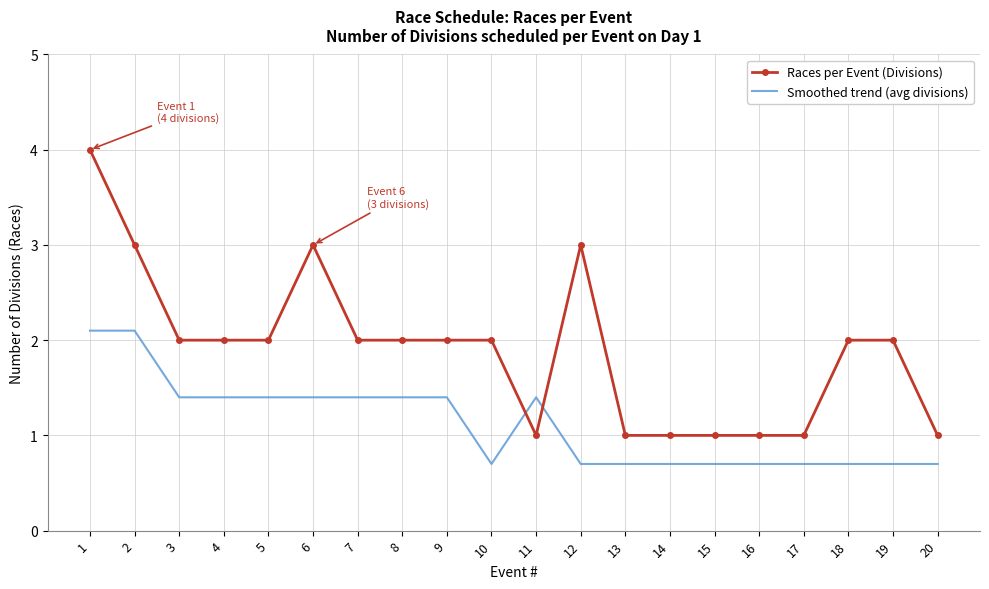

Between which two adjacent categories do Smoothed trend (avg divisions) and Races per Event (Divisions) first intersect?

10 and 11